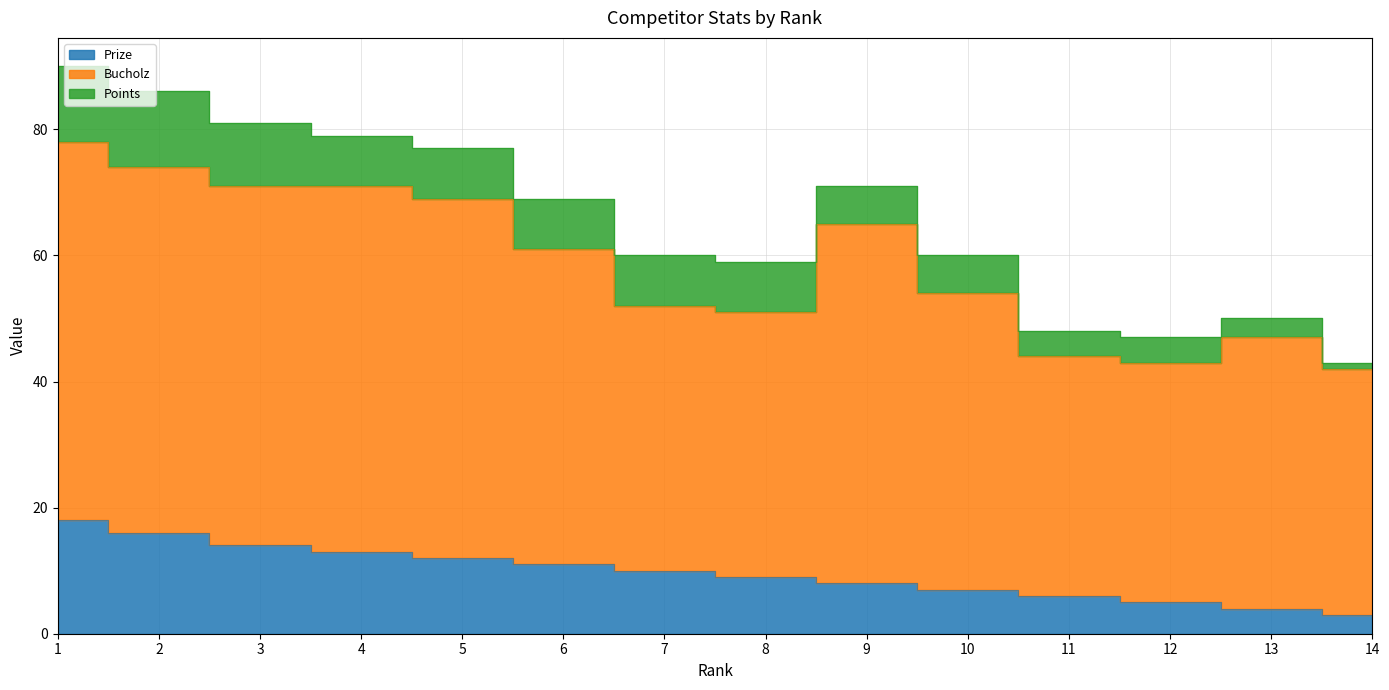

How many categories are shown in the chart?

14